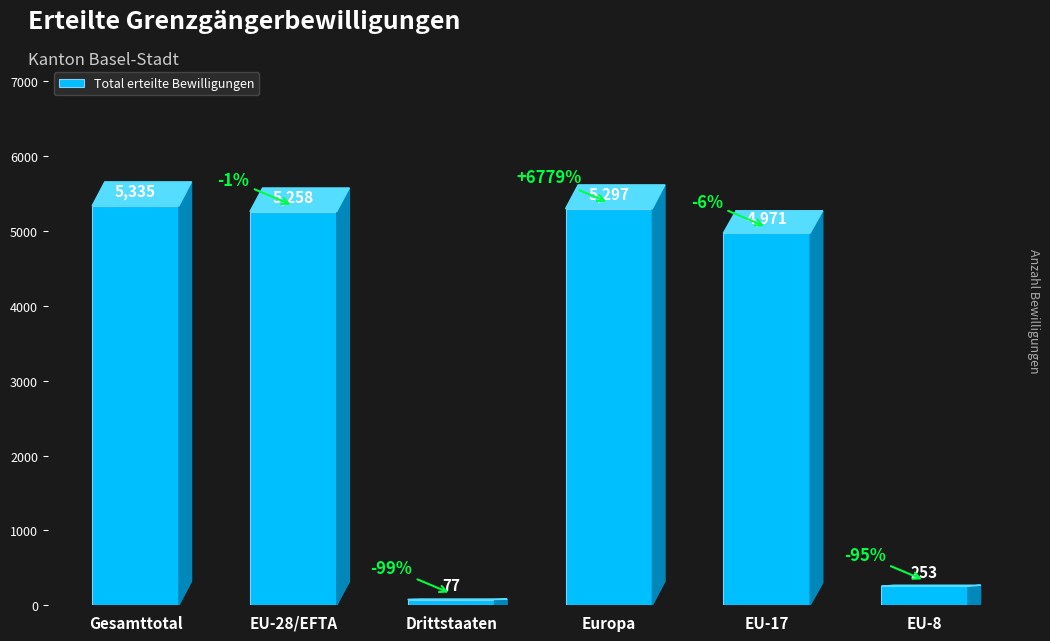

What is the sum of all values?

21191